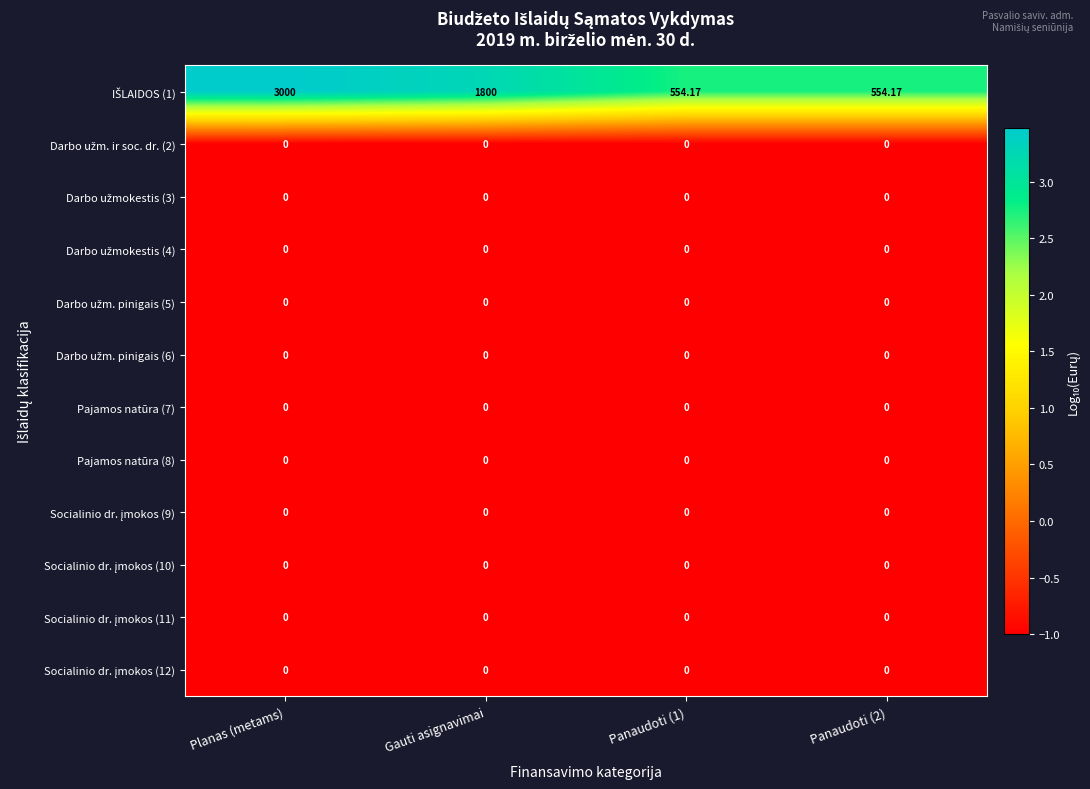

At which category is the sum across all series the highest?

Planas (metams)